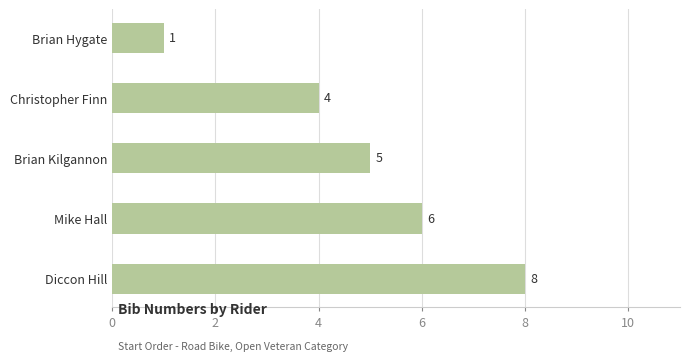

List the labels in order of value, smallest first.

Brian Hygate, Christopher Finn, Brian Kilgannon, Mike Hall, Diccon Hill